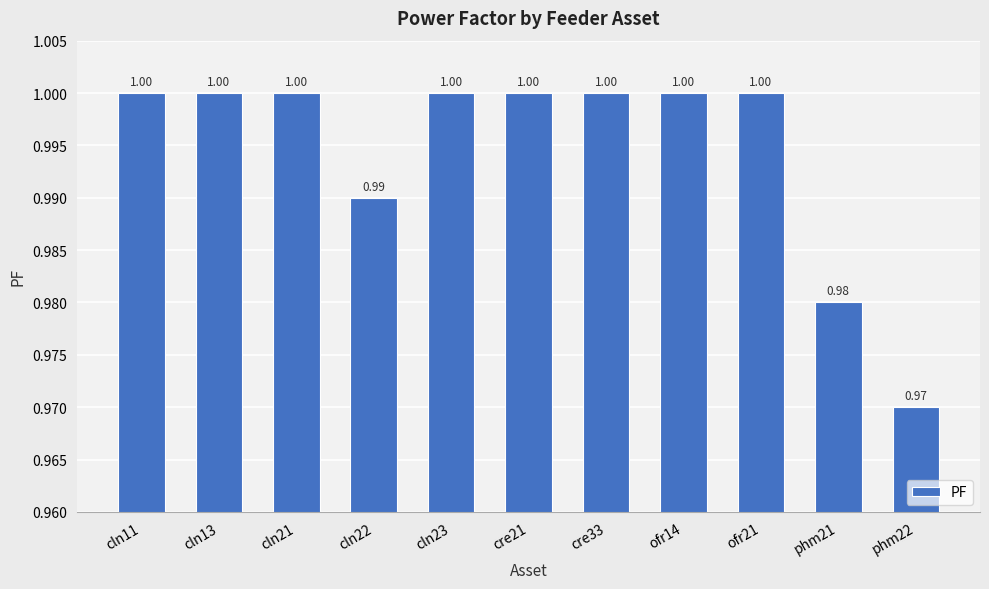

What is the label of the 6th bar from the right?

cre21